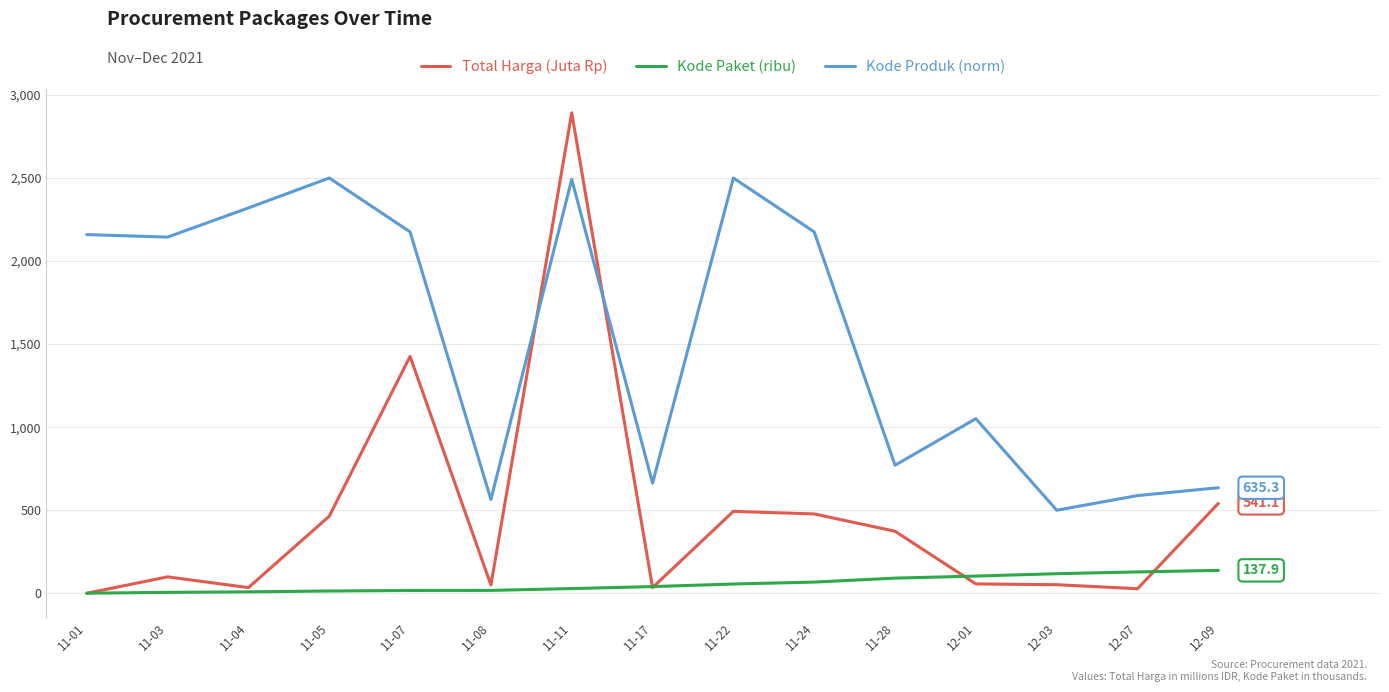

True or false: Kode Produk (norm) has a value of 770.8 at 11-28.

True